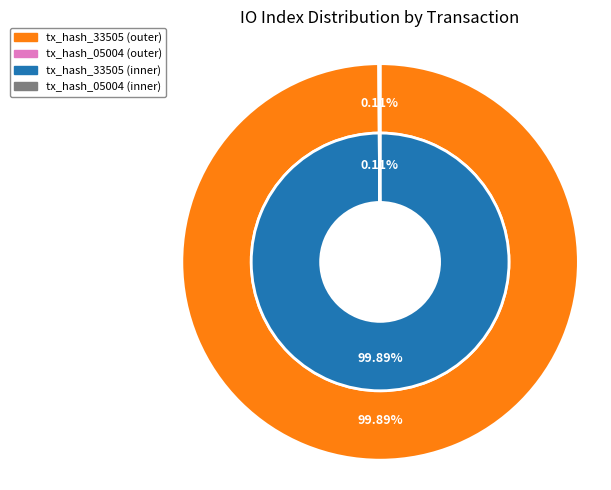

Between 0 and 1, which series saw the biggest shift?

outer